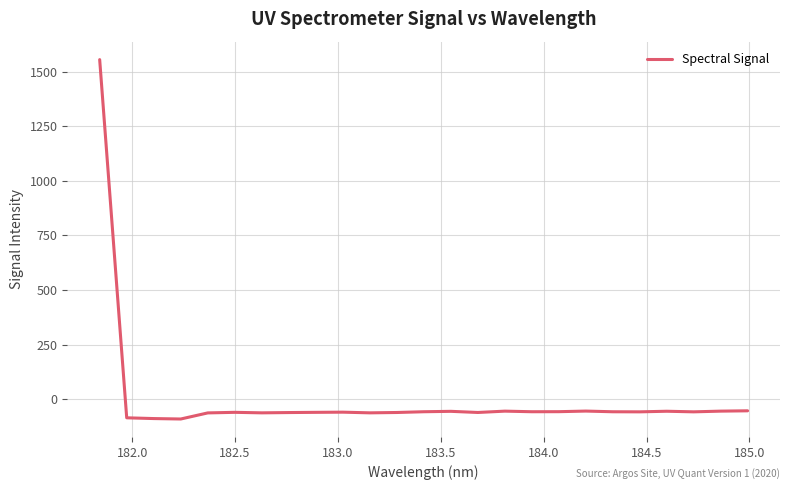

What is the greatest value displayed?

1554.9